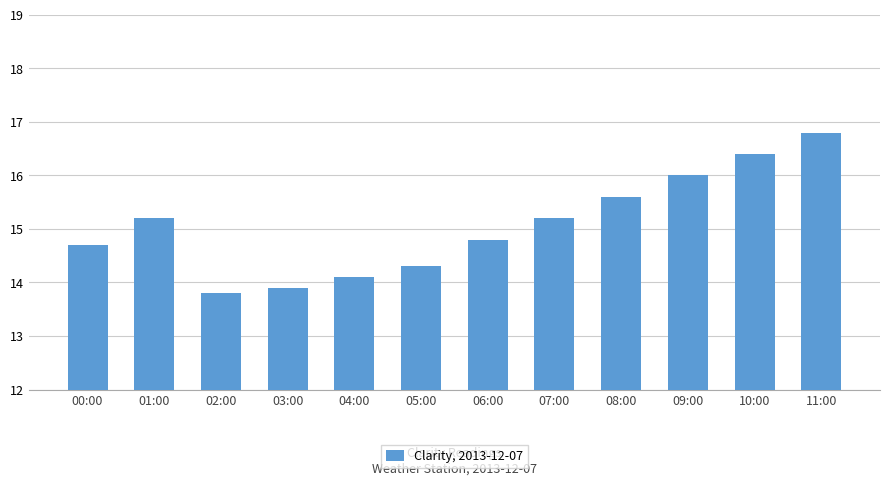

Is it true that the value at 06:00 is 14.8?

True